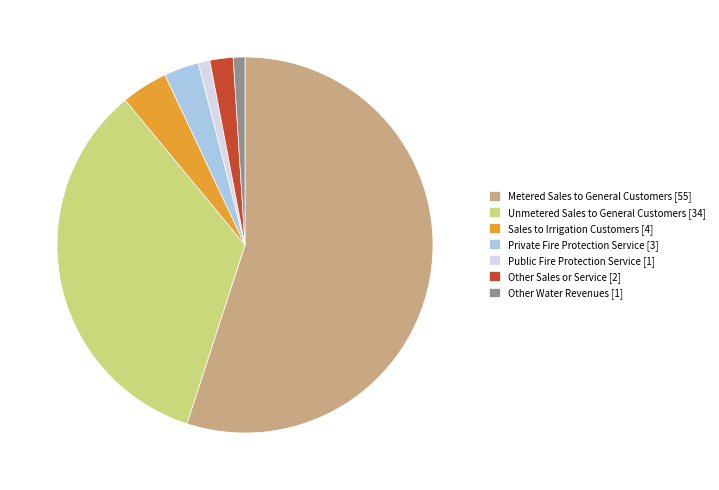

Do Private Fire Protection Service [3] and Other Sales or Service [2] together represent more than half of the pie?

No